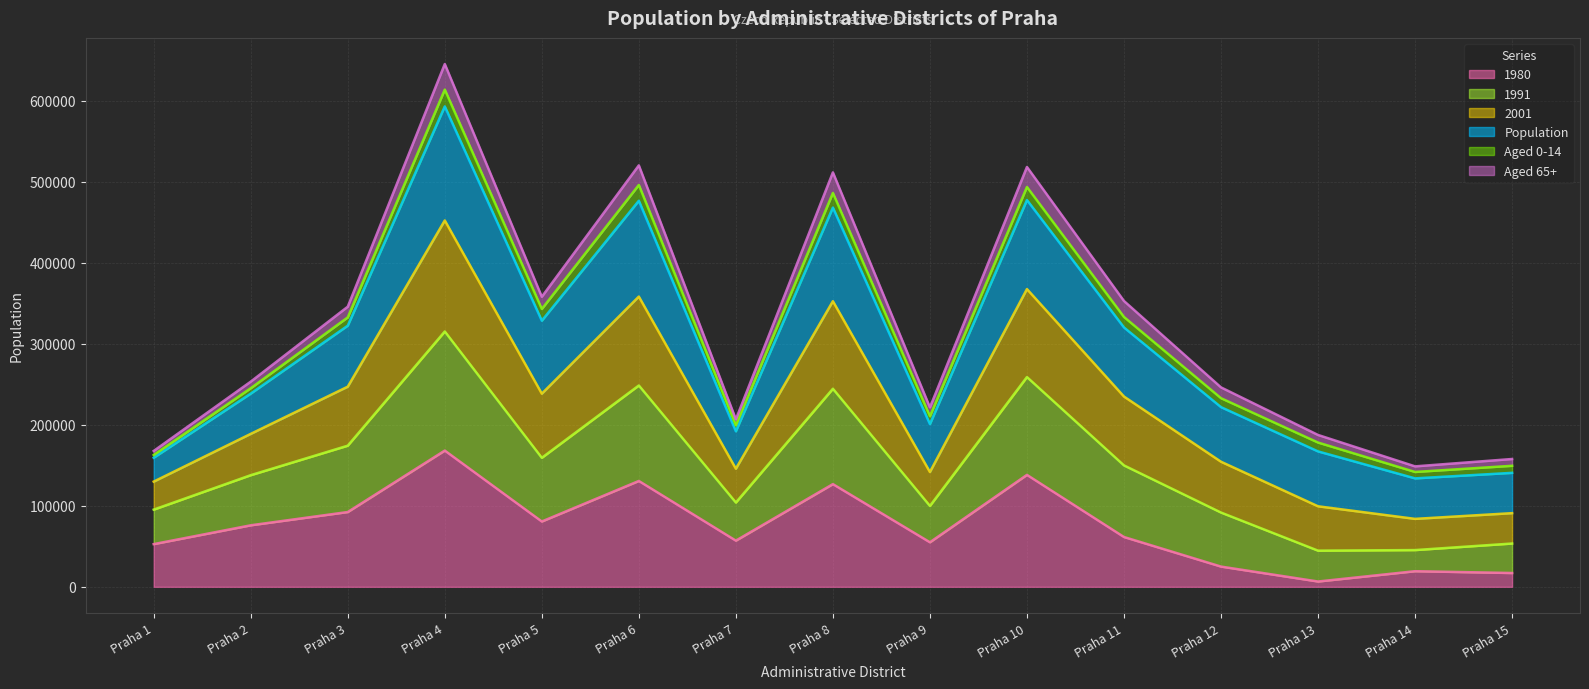

At which category is the sum across all series the highest?

Praha 4